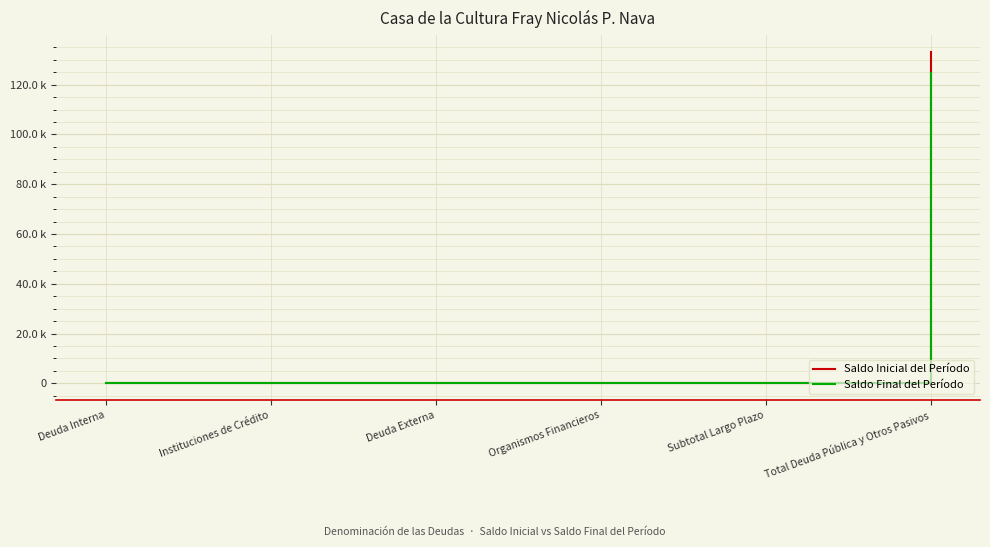

List the series in order of their peak value, highest first.

Saldo Inicial del Período, Saldo Final del Período